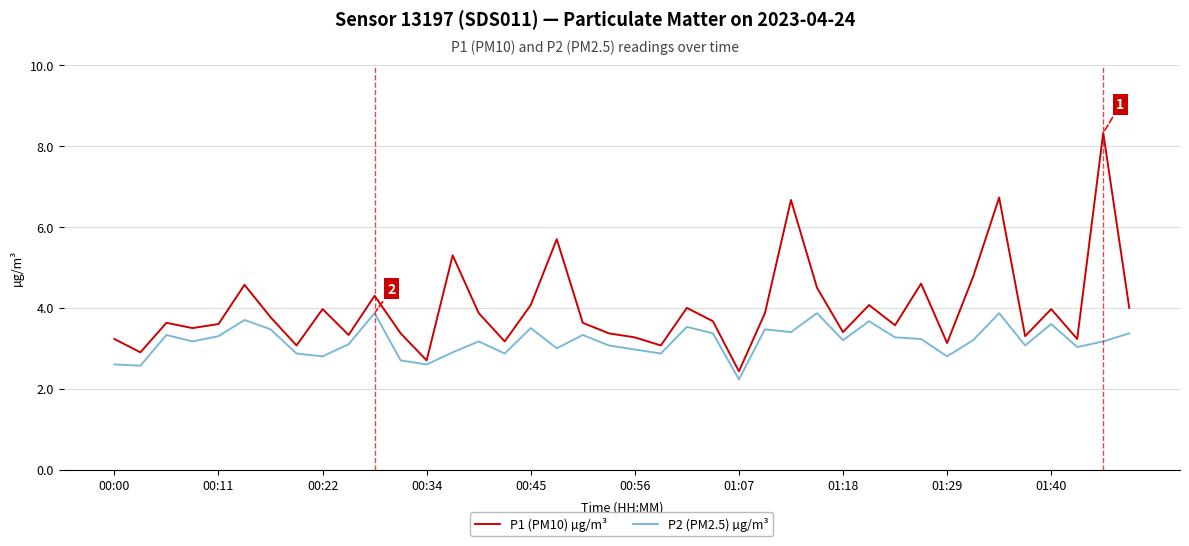

Rank the series by their average value, from lowest to highest.

P2 (PM2.5) µg/m³, P1 (PM10) µg/m³